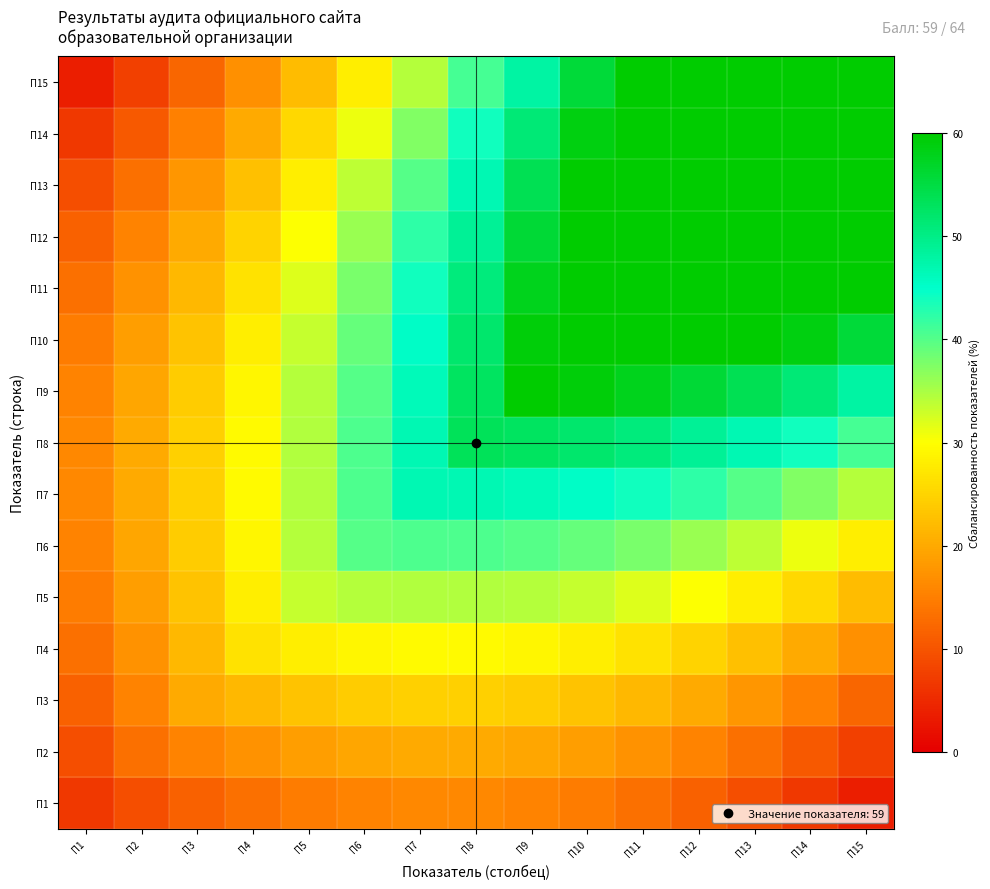

Which category has the highest value across all series?

П15